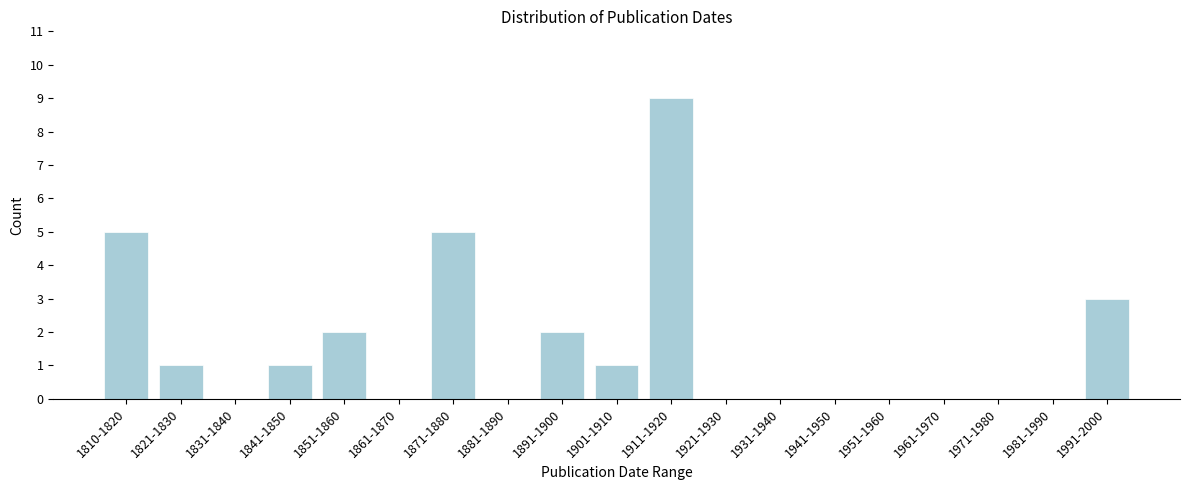

Reading left to right, list all the values displayed in this chart.

1810-1820=5	1821-1830=1	1831-1840=0	1841-1850=1	1851-1860=2	1861-1870=0	1871-1880=5	1881-1890=0	1891-1900=2	1901-1910=1	1911-1920=9	1921-1930=0	1931-1940=0	1941-1950=0	1951-1960=0	1961-1970=0	1971-1980=0	1981-1990=0	1991-2000=3